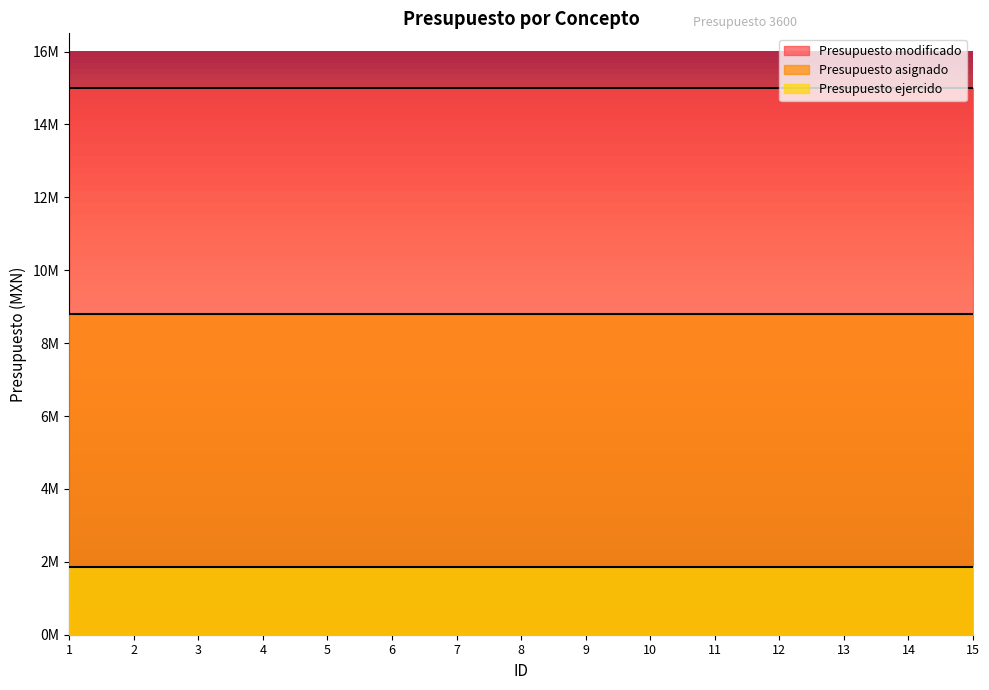

List the series in order of their overall mean, lowest first.

Presupuesto ejercido, Presupuesto asignado, Presupuesto modificado